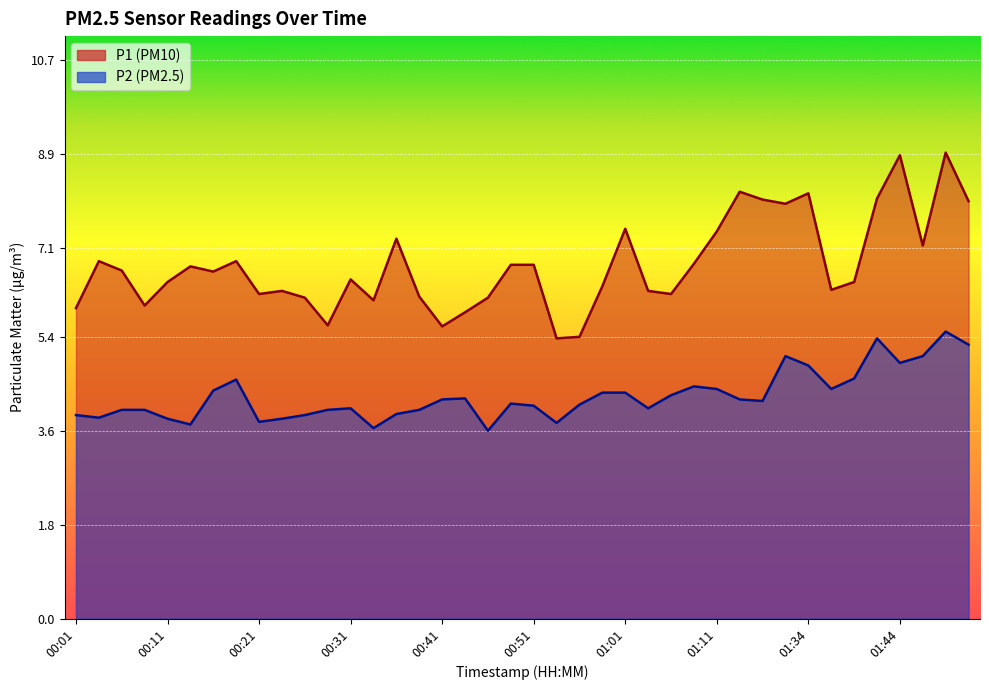

At how many categories does at least one series exceed 3?

40